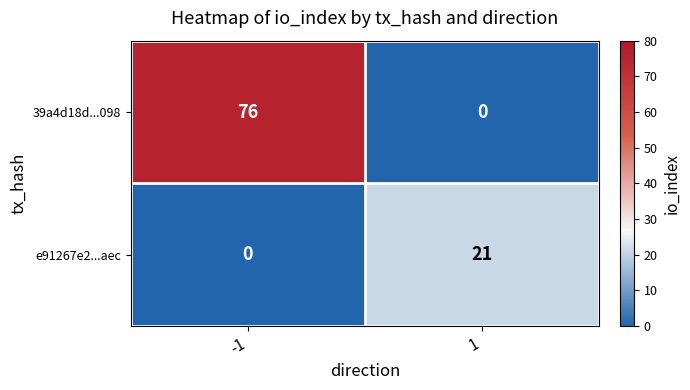

How many categories are shown in the chart?

2